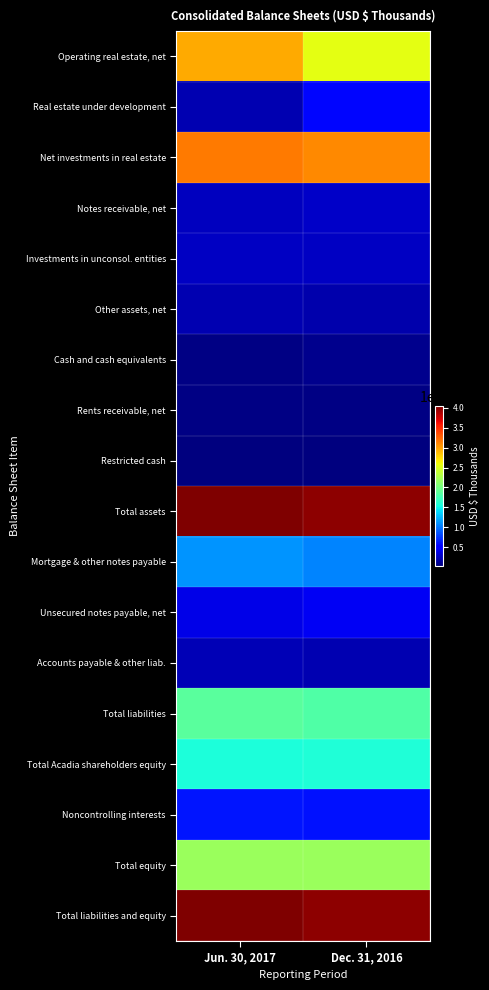

Between Jun. 30, 2017 and Dec. 31, 2016, which series saw the biggest shift?

Operating real estate, net